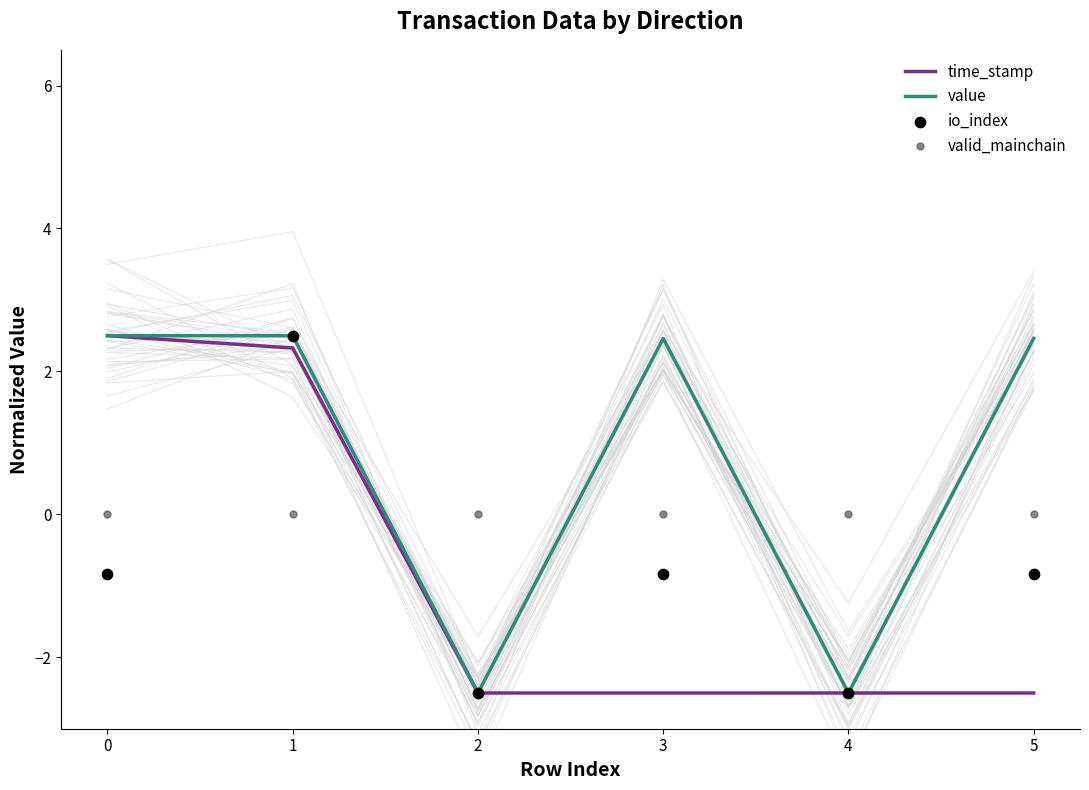

What are all the series names shown in the legend?

time_stamp, value, io_index, valid_mainchain